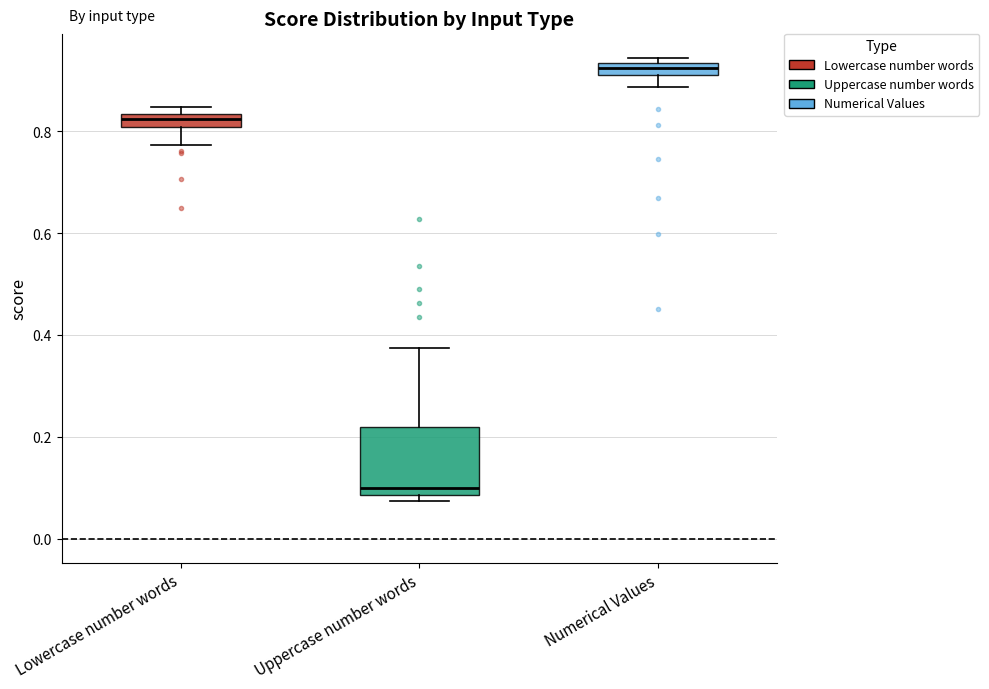

Which box's median line is the highest?

Numerical Values